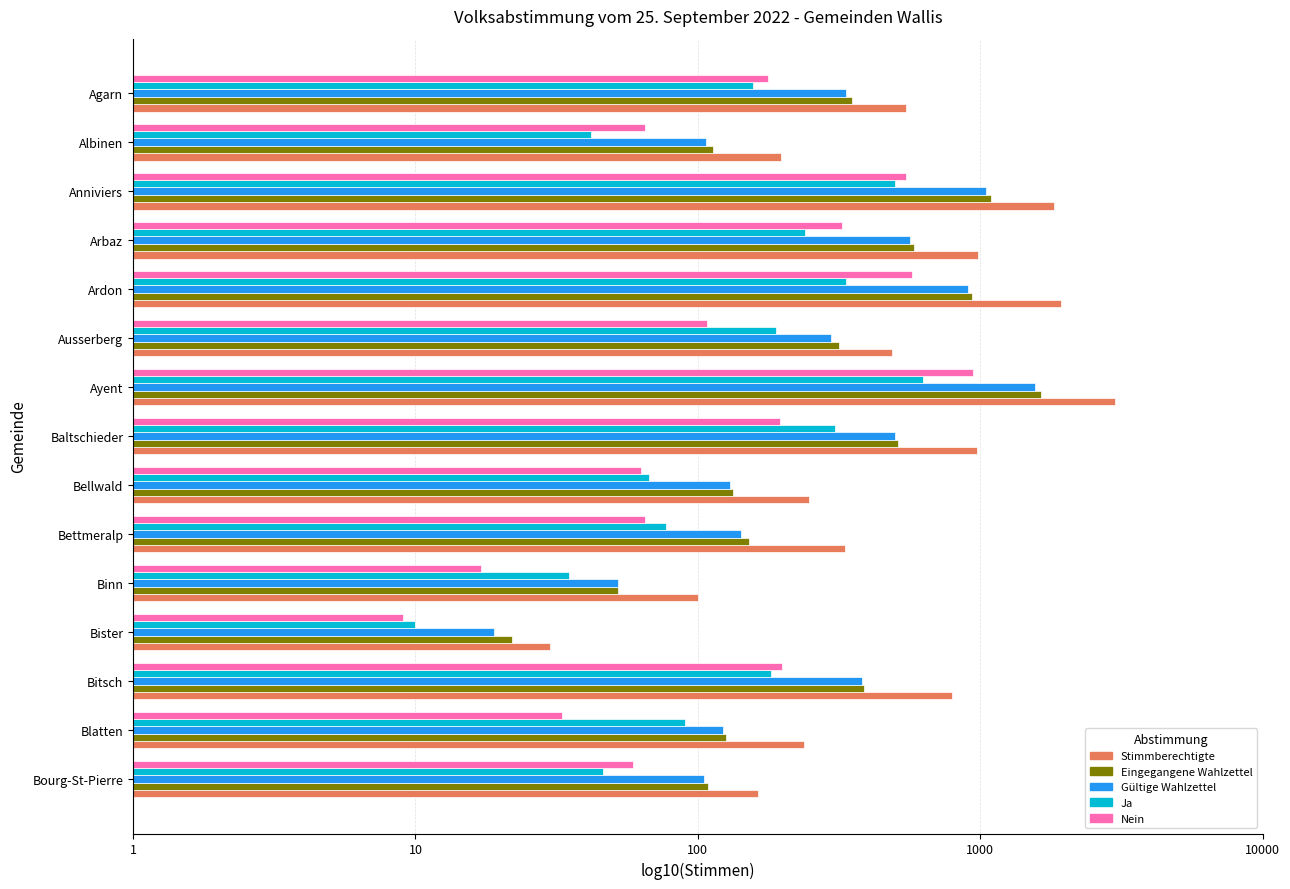

What are all the series names shown in the legend?

Stimmberechtigte, Eingegangene Wahlzettel, Gültige Wahlzettel, Ja, Nein